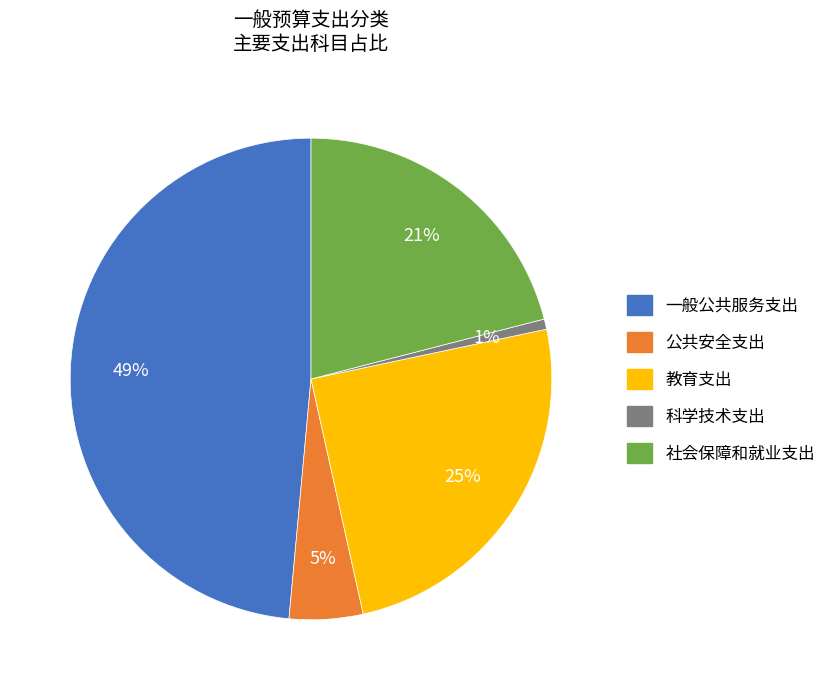

Does any single category account for the majority?

No